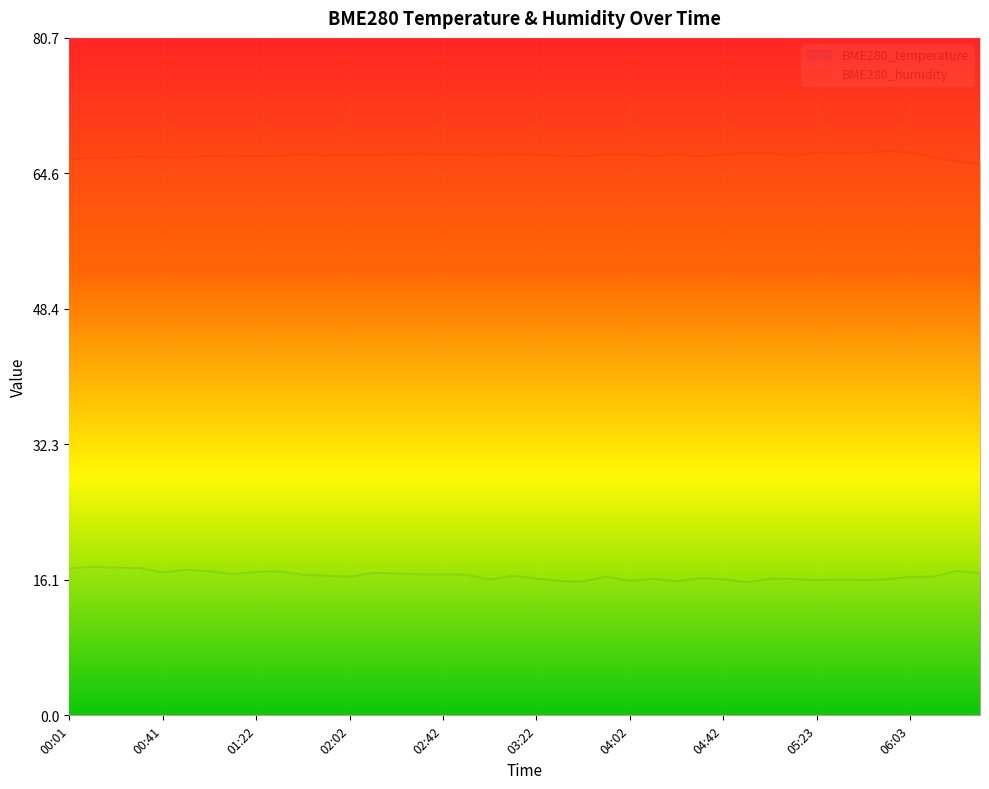

What is the difference between the BME280_temperature values at 01:52 and 01:32?

0.5